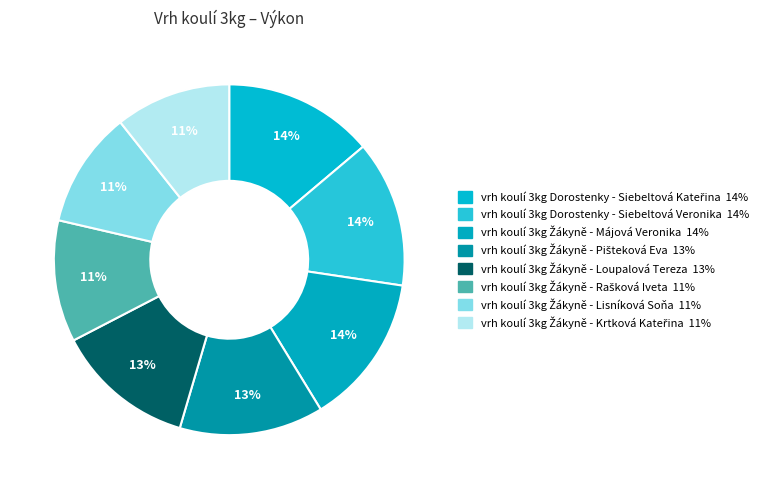

To the nearest percent, what is the combined percentage of vrh koulí 3kg Žákyně - Lisníková Soňa and vrh koulí 3kg Žákyně - Loupalová Tereza?

24%